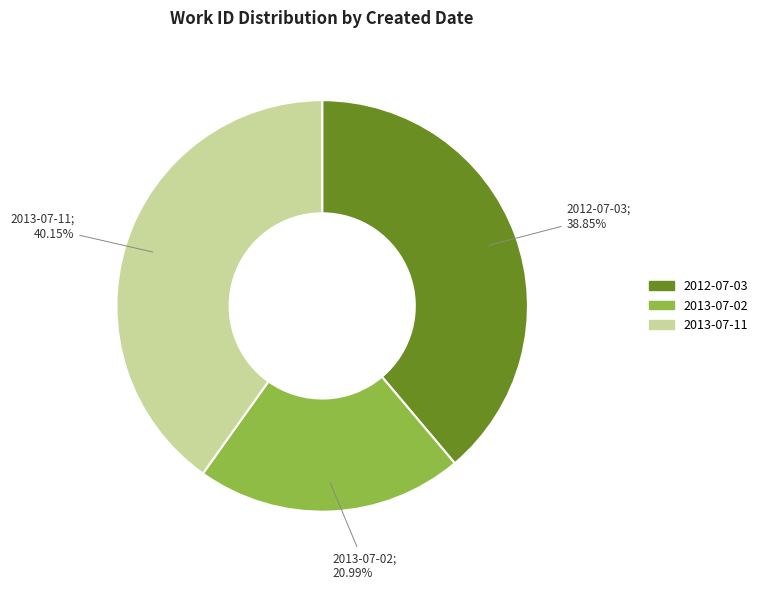

What percentage do 2012-07-03 and 2013-07-11 together represent?

79.0%